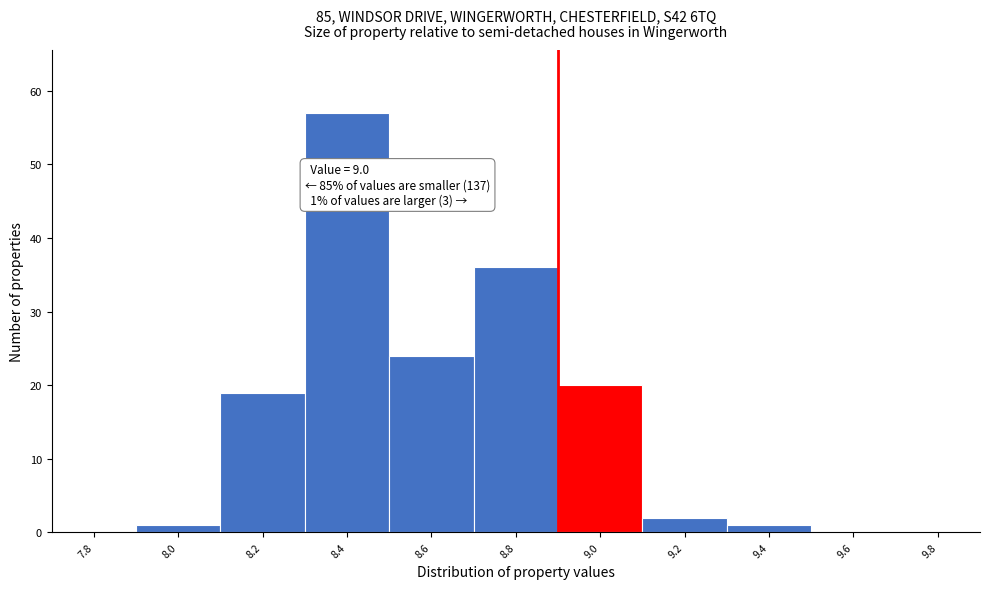

Reading left to right, transcribe all the data shown in this chart.

7.8=0	8.0=1	8.2=19	8.4=57	8.6=24	8.8=36	9.0=20	9.2=2	9.4=1	9.6=0	9.8=0